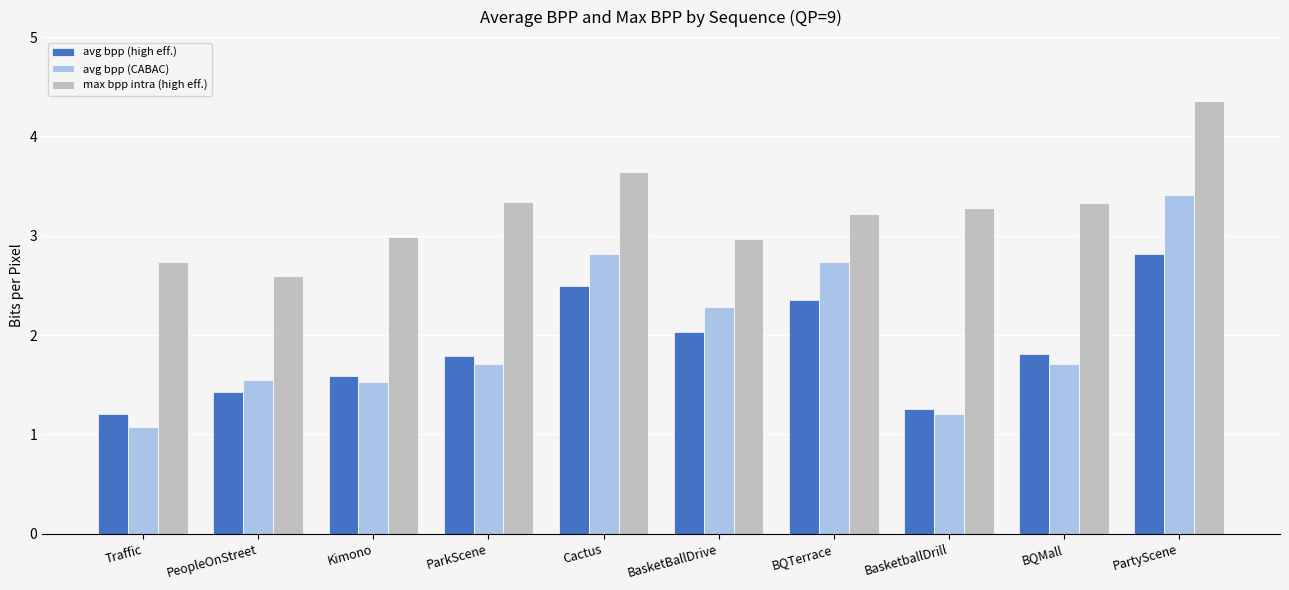

True or false: avg bpp (CABAC) has a value of 2.8 at BQMall.

False